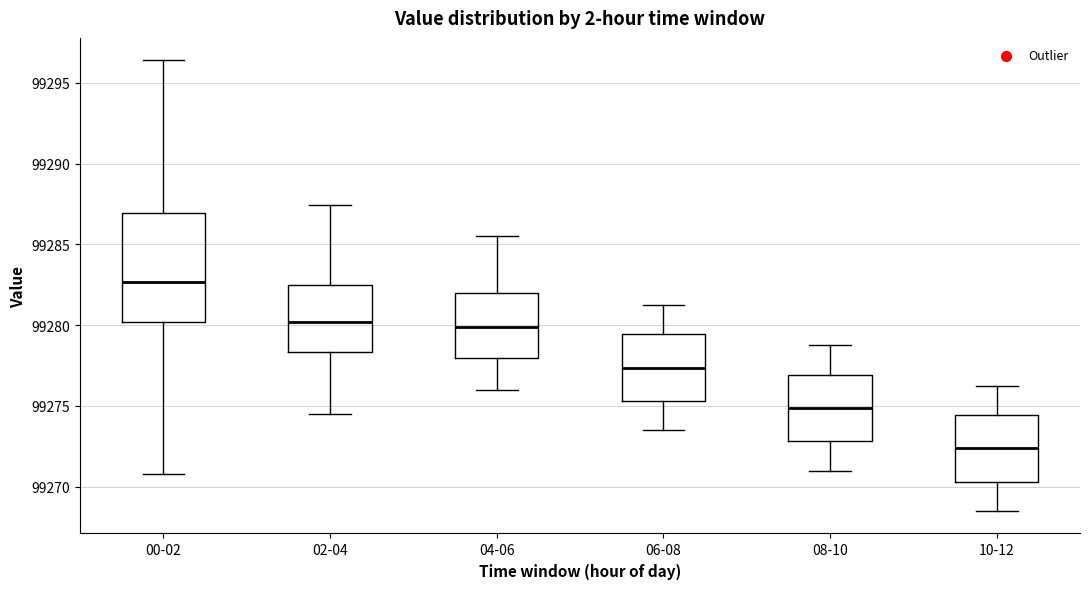

Reading left to right, read every box against the y-axis: the position of its median line, the range the box covers, and the ends of its whiskers. The values are not printed on the chart, so give them approximately, as read against the axis.

00-02: median 99282.5, box 99280.0 to 99287.0, whiskers 99271.0 to 99296.5
02-04: median 99280.0, box 99278.5 to 99282.5, whiskers 99274.5 to 99287.5
04-06: median 99280.0, box 99278.0 to 99282.0, whiskers 99276.0 to 99285.5
06-08: median 99277.5, box 99275.5 to 99279.5, whiskers 99273.5 to 99281.5
08-10: median 99275.0, box 99273.0 to 99277.0, whiskers 99271.0 to 99279.0
10-12: median 99272.5, box 99270.5 to 99274.5, whiskers 99268.5 to 99276.5